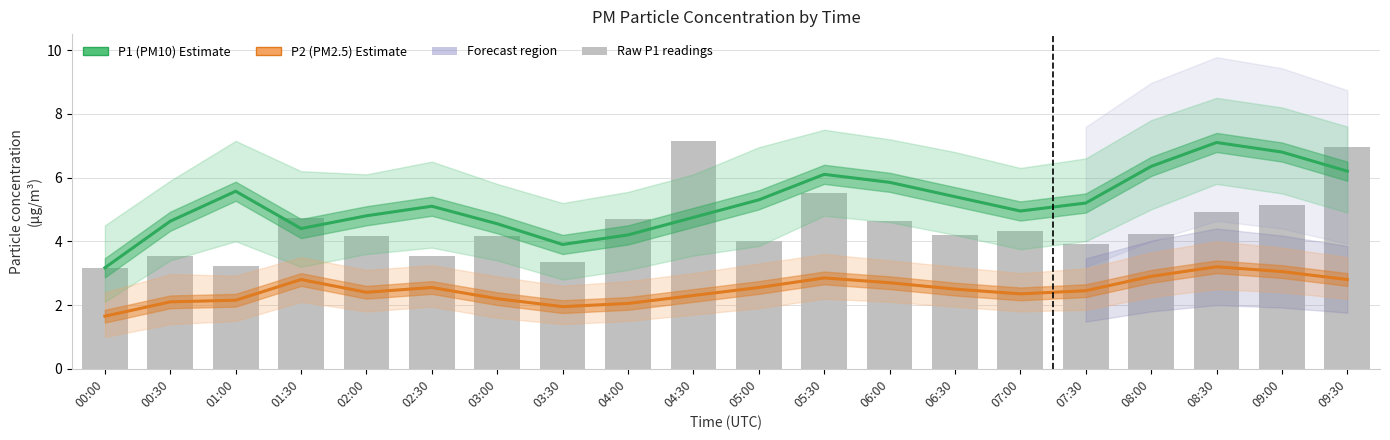

What is the difference between the second highest and minimum values in the P2 (PM2.5) series?

1.4